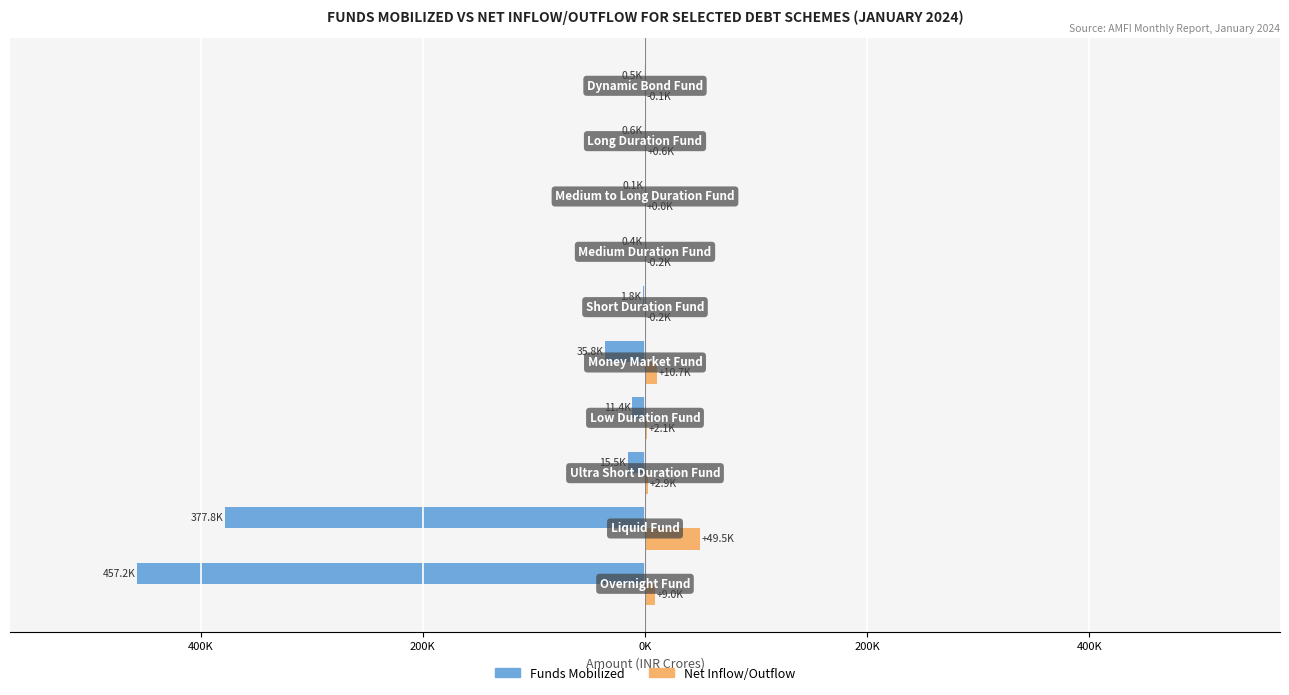

Reading right to left, what are all the values shown in this chart?

Funds Mobilized: -485.2	-639.8	-92.3	-396.1	-1786.8	-35758.7	-11427.6	-15495.5	-377822.1	-457249.1
Net Inflow/Outflow: -62.7	582.4	19.3	-210.8	-222.5	10651.0	2116.1	2936.5	49467.7	8995.1